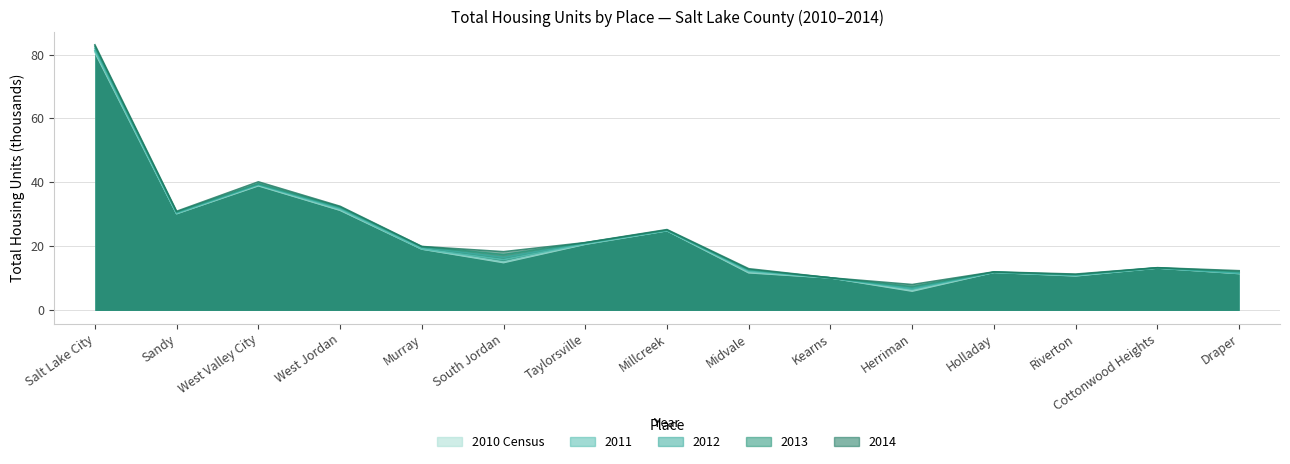

In thu10, how many points are higher than both neighbors (excluding endpoints)?

4